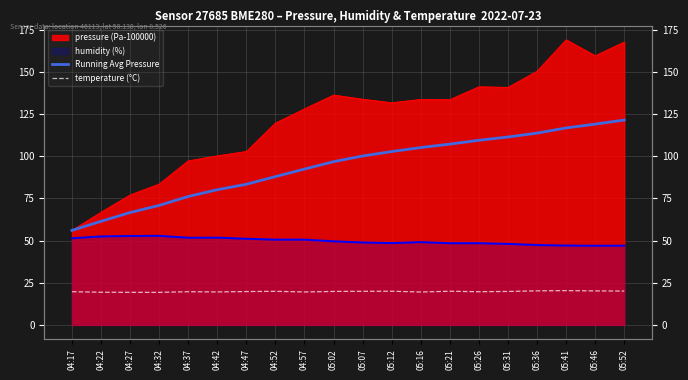

True or false: Running Avg Pressure has more than 1 interior local peaks.

False